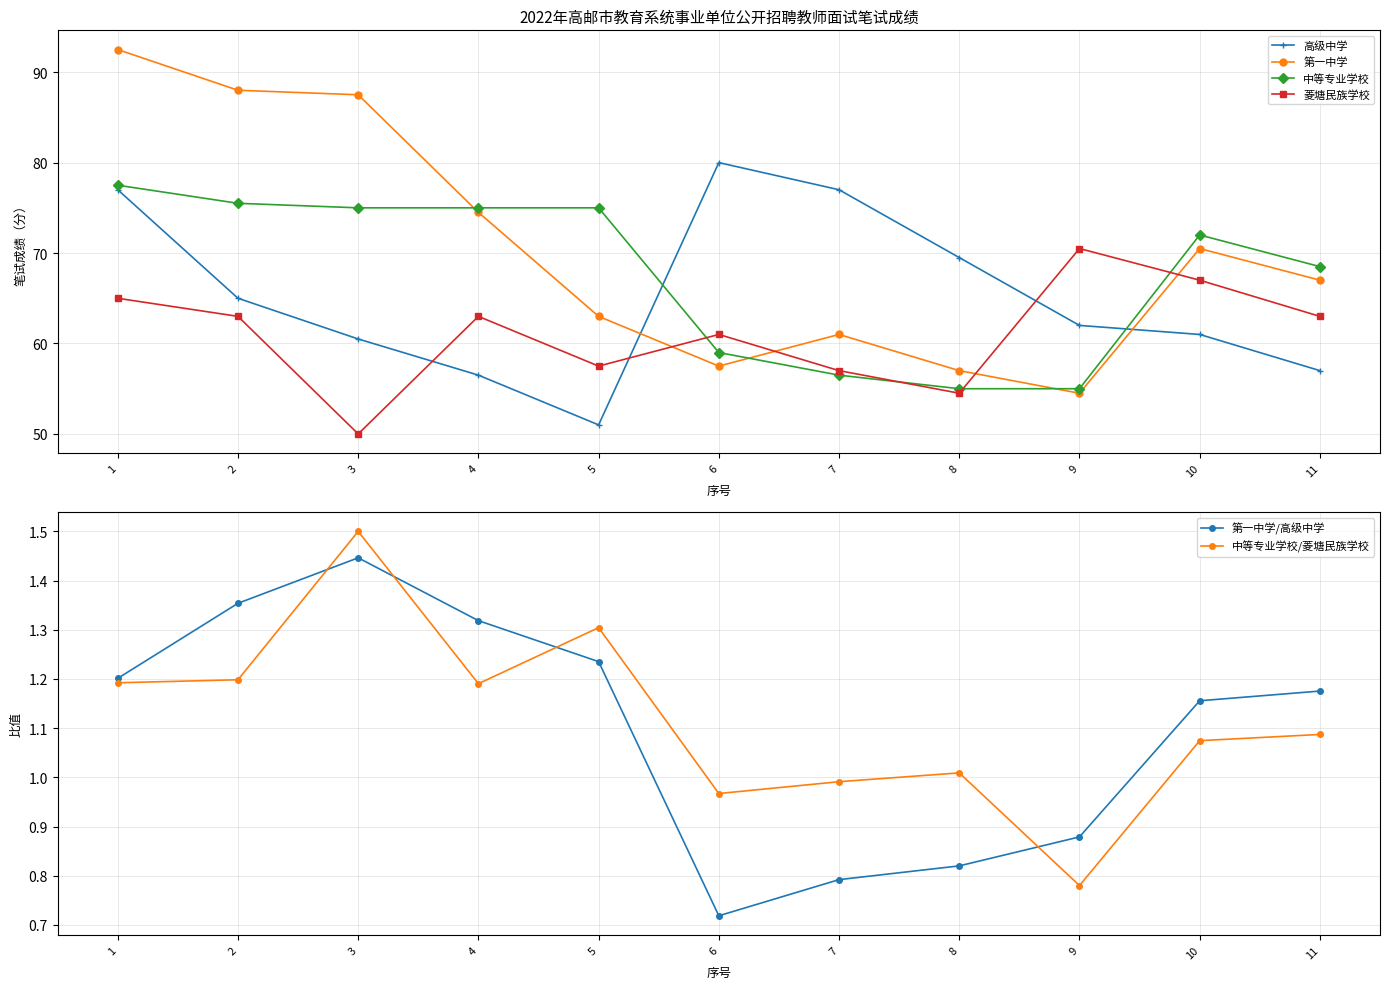

Where is the first local minimum for 高级中学?

5